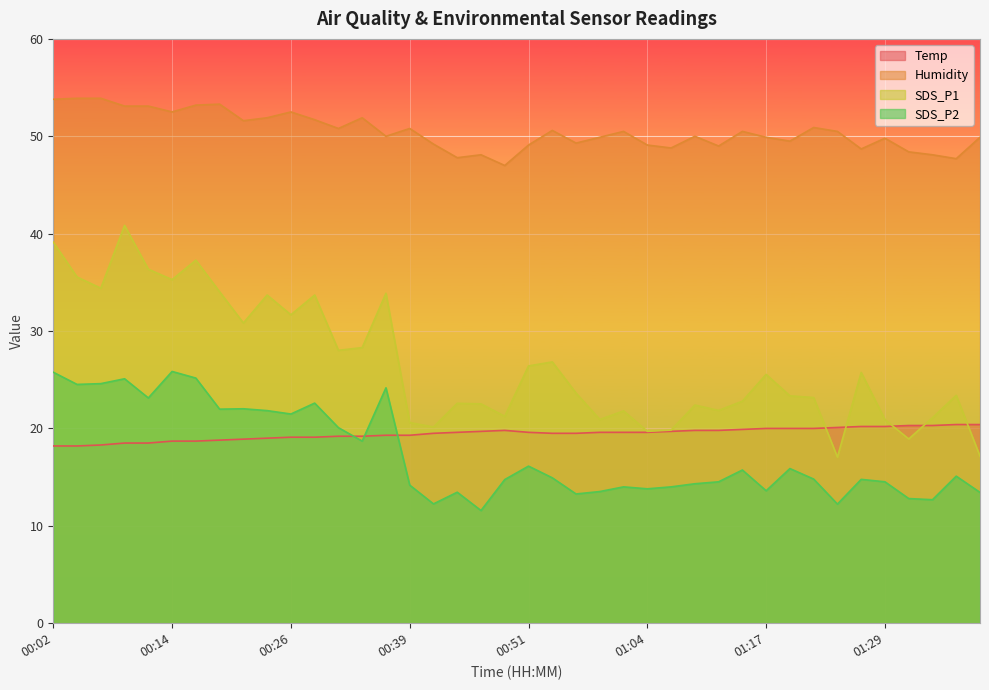

What is the difference between the second highest and second lowest values in the Temp series?

2.2